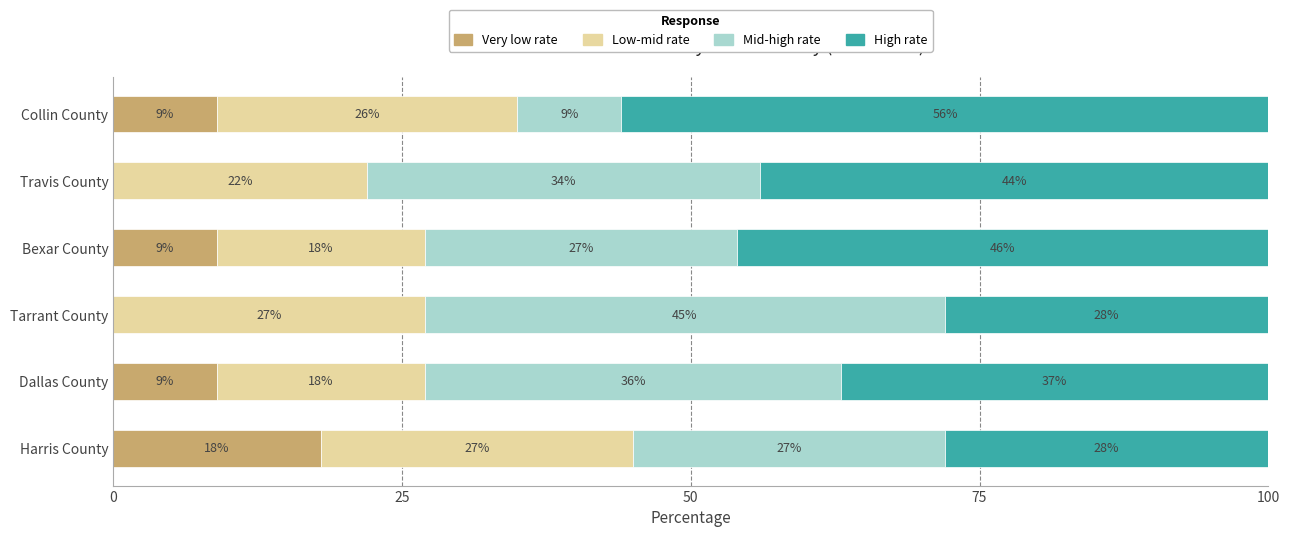

The Very low rate series shows 0 at Travis County. True or false?

True